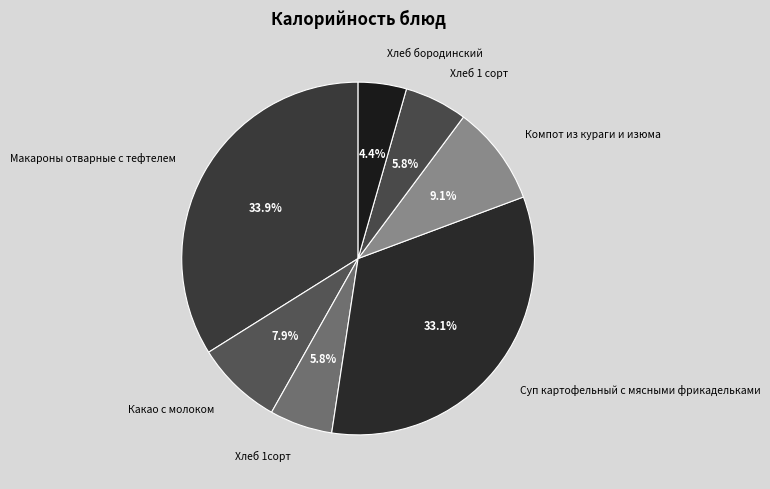

How many slices are in this pie chart?

7